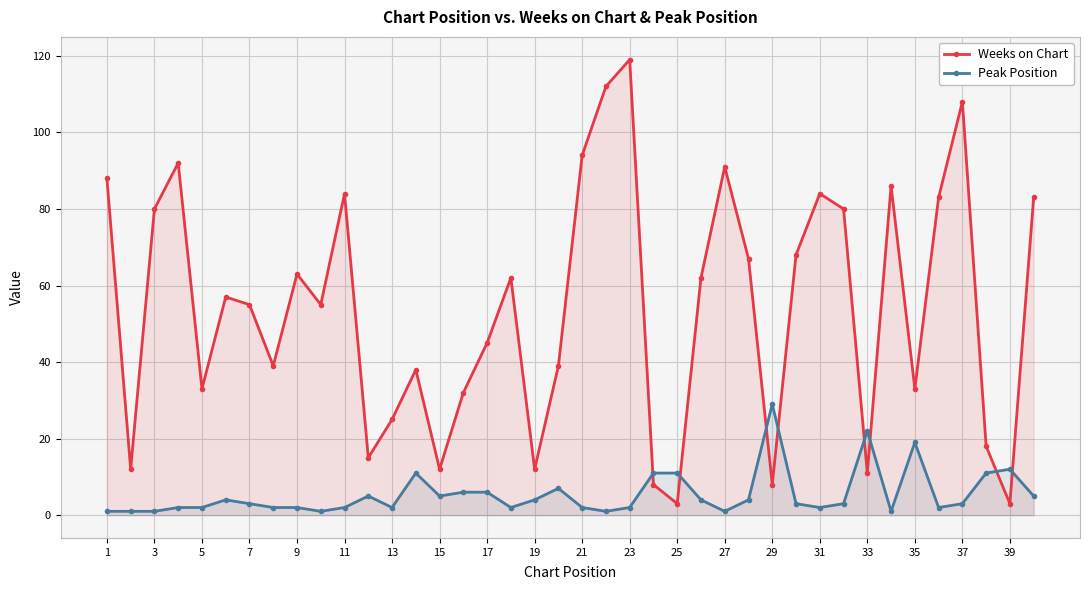

What is the difference between the second highest and second lowest values in the Weeks on Chart series?

109